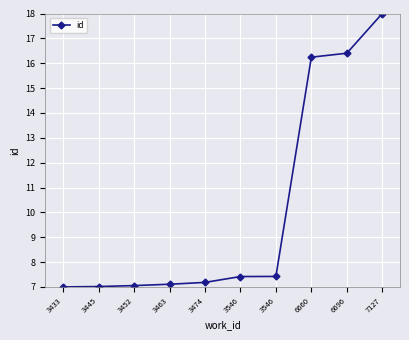

How many categories are shown in the chart?

10